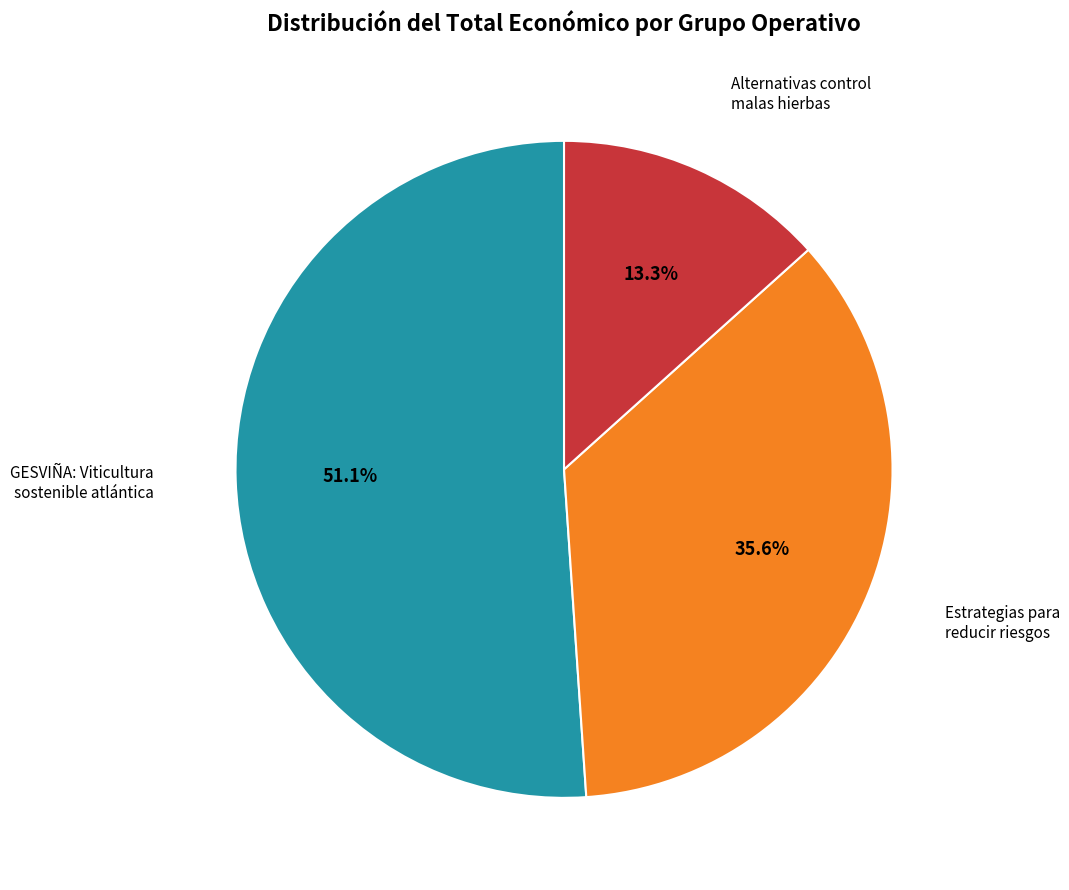

Count the number of slices in the pie.

3